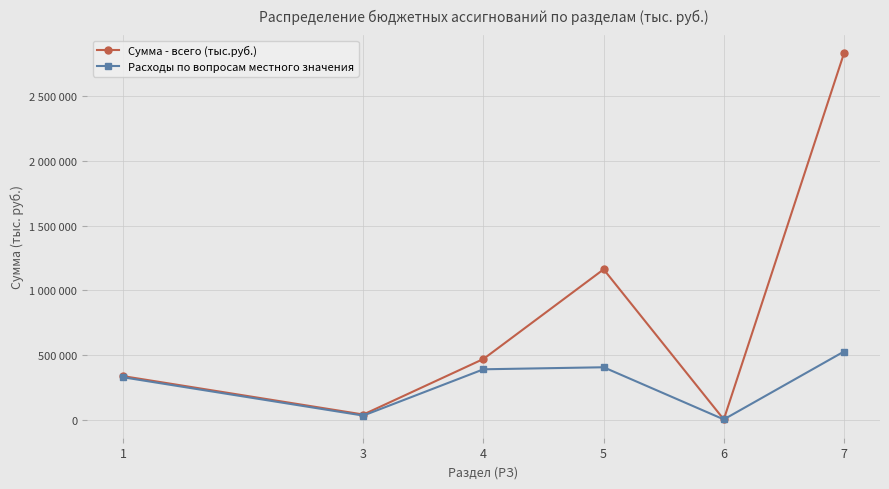

Is this an area chart (filled region under the line)?

No